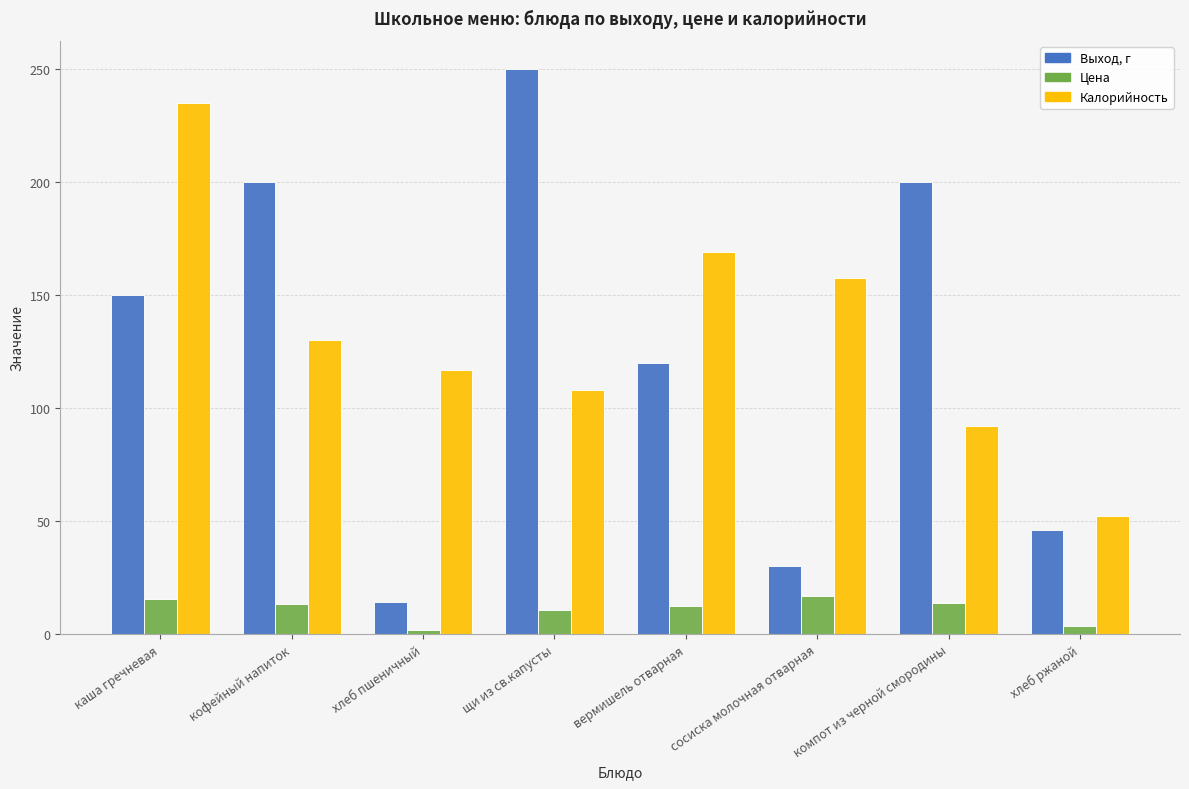

What is the minimum value shown in the chart?

1.9